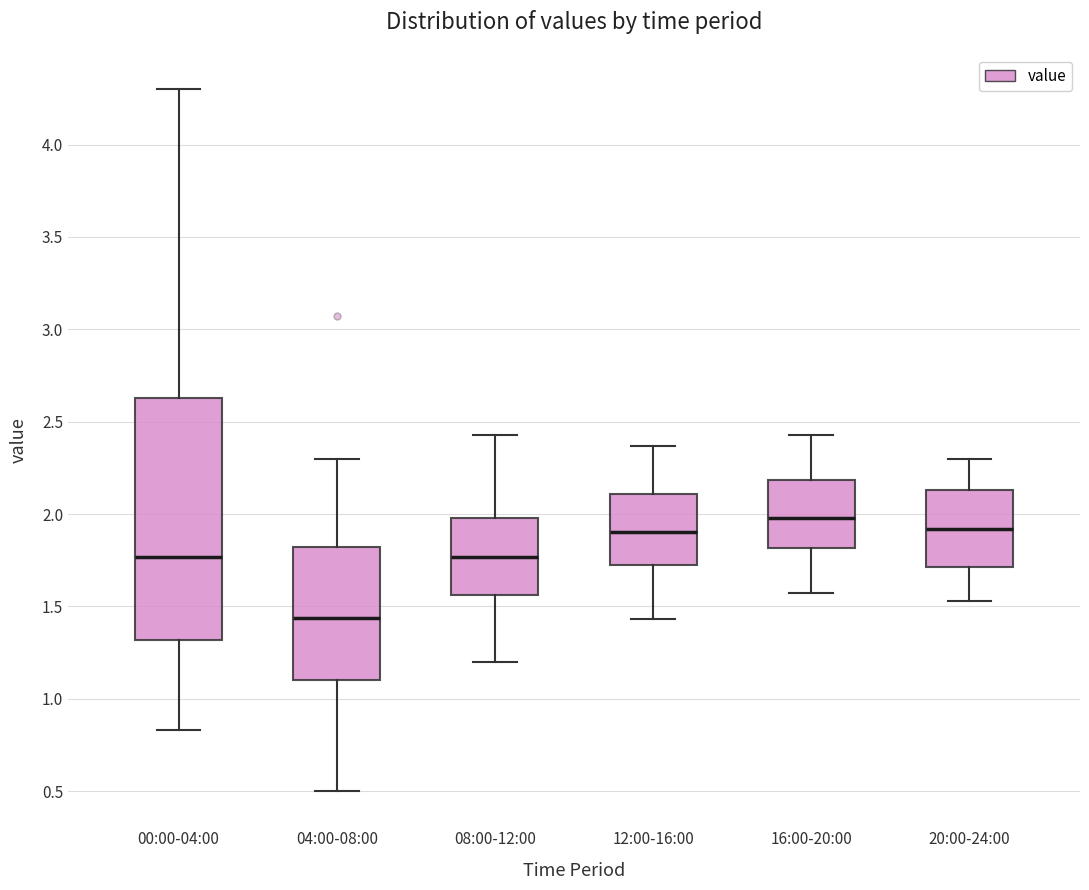

Reading left to right, read every box against the y-axis: the position of its median line, the range the box covers, and the ends of its whiskers. The values are not printed on the chart, so give them approximately, as read against the axis.

00:00-04:00: median 1.75, box 1.30 to 2.65, whiskers 0.85 to 4.30
04:00-08:00: median 1.45, box 1.10 to 1.80, whiskers 0.50 to 2.30
08:00-12:00: median 1.75, box 1.55 to 2.00, whiskers 1.20 to 2.45
12:00-16:00: median 1.90, box 1.70 to 2.10, whiskers 1.45 to 2.35
16:00-20:00: median 2.00, box 1.80 to 2.20, whiskers 1.55 to 2.45
20:00-24:00: median 1.90, box 1.70 to 2.15, whiskers 1.55 to 2.30